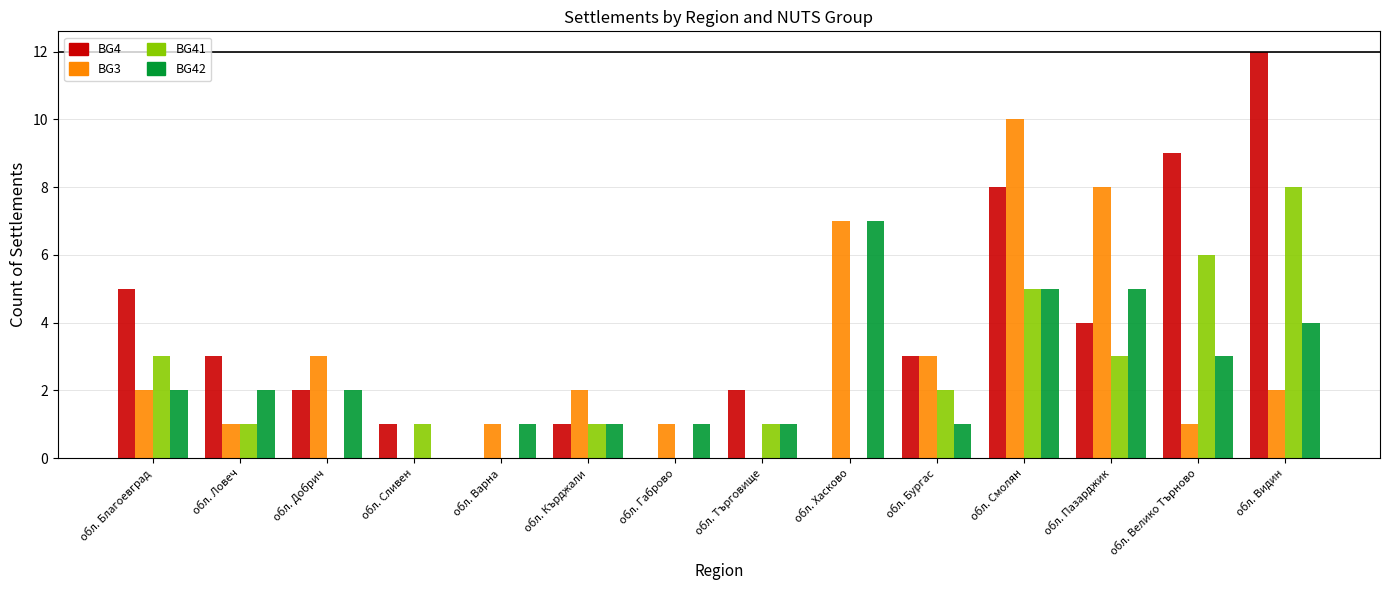

Is the value of BG3 at обл. Габрово greater than the value of BG4 at обл. Хасково?

Yes